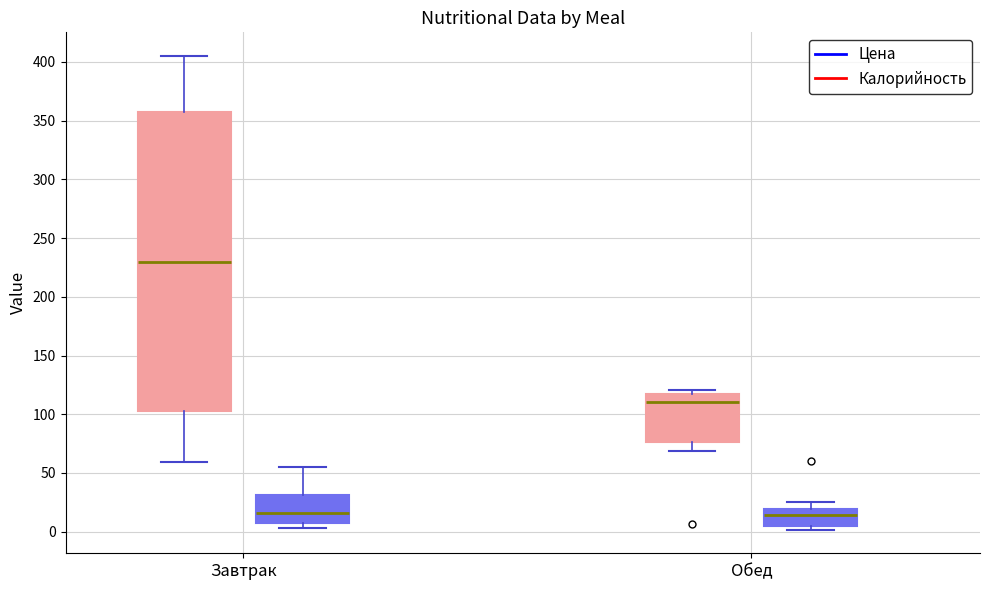

Reading left to right, read every box against the y-axis: the position of its median line, the range the box covers, and the ends of its whiskers. The values are not printed on the chart, so give them approximately, as read against the axis.

Завтрак (Калорийность): median 230, box 100 to 360, whiskers 60 to 405
Завтрак (Цена): median 15, box 10 to 30, whiskers 5 to 55
Обед (Калорийность): median 110, box 75 to 115, whiskers 70 to 120
Обед (Цена): median 15, box 5 to 20, whiskers 0 to 25